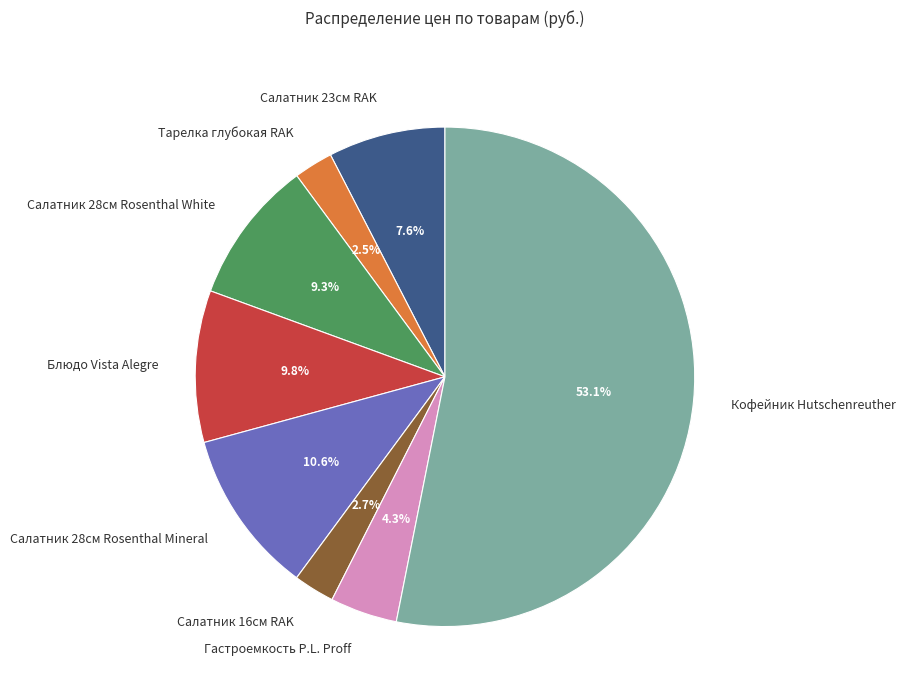

How much of the chart is everything except Блюдо Vista Alegre?

90.2%